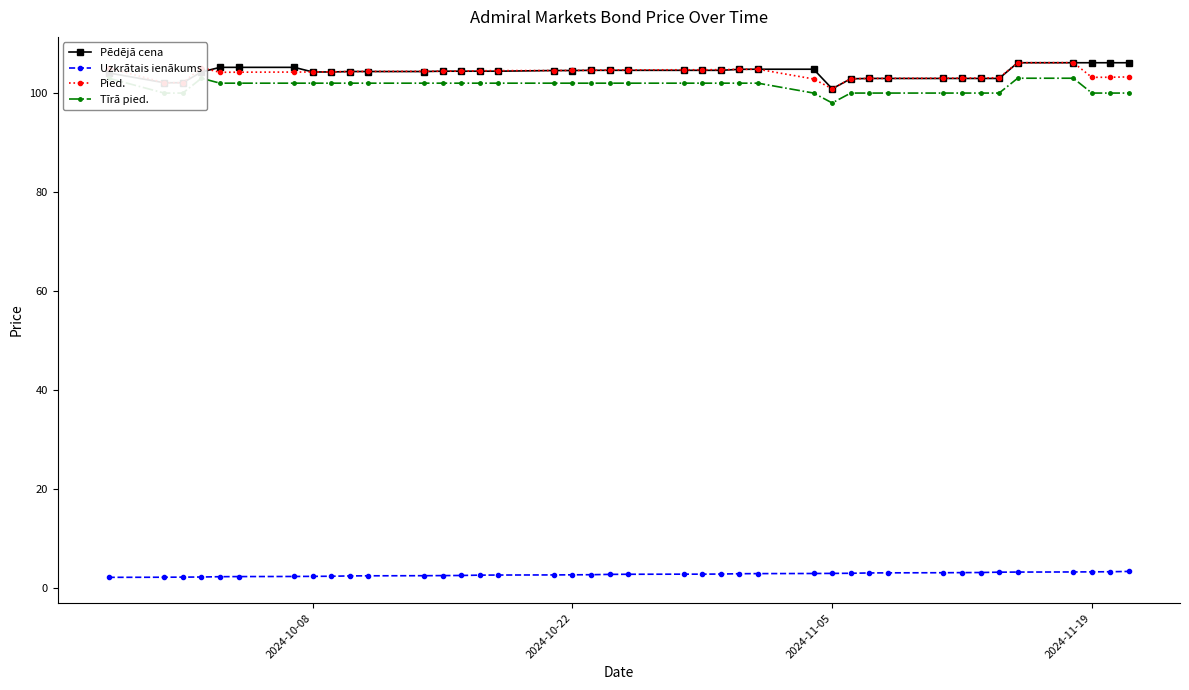

True or false: Uzkrātais ienākums and Pēdējā cena cross at least once.

False